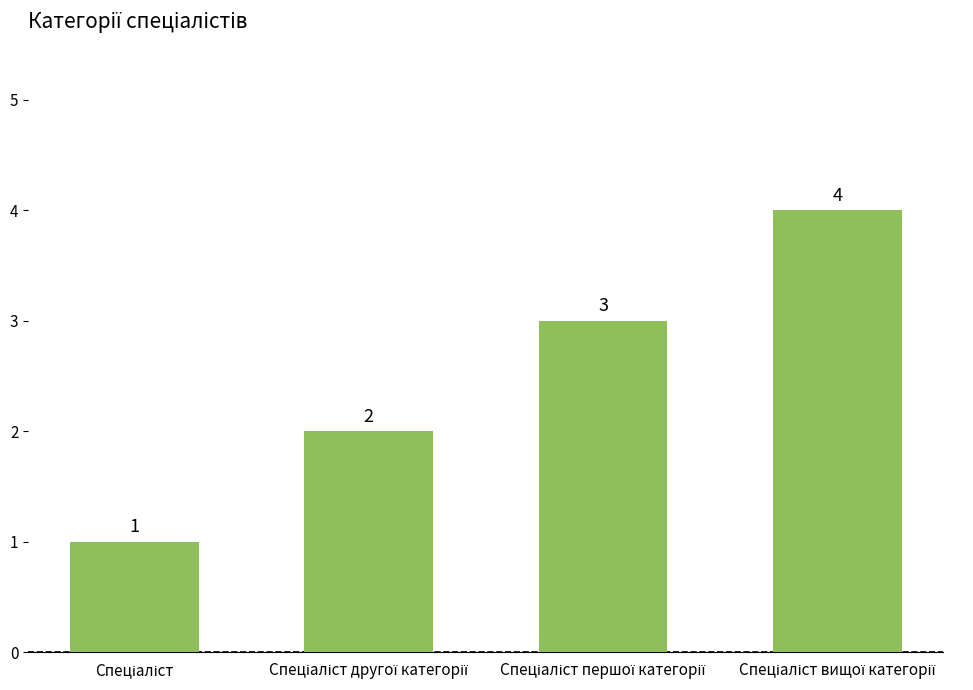

What is the greatest value displayed?

4